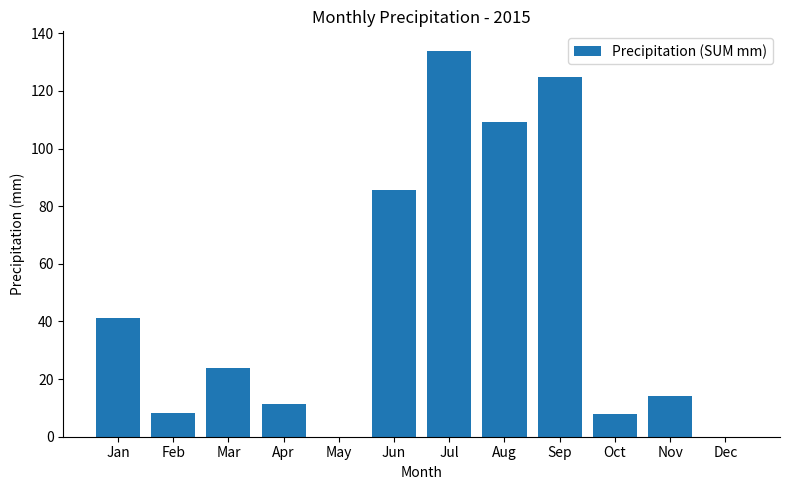

How many values exceed 23?

6